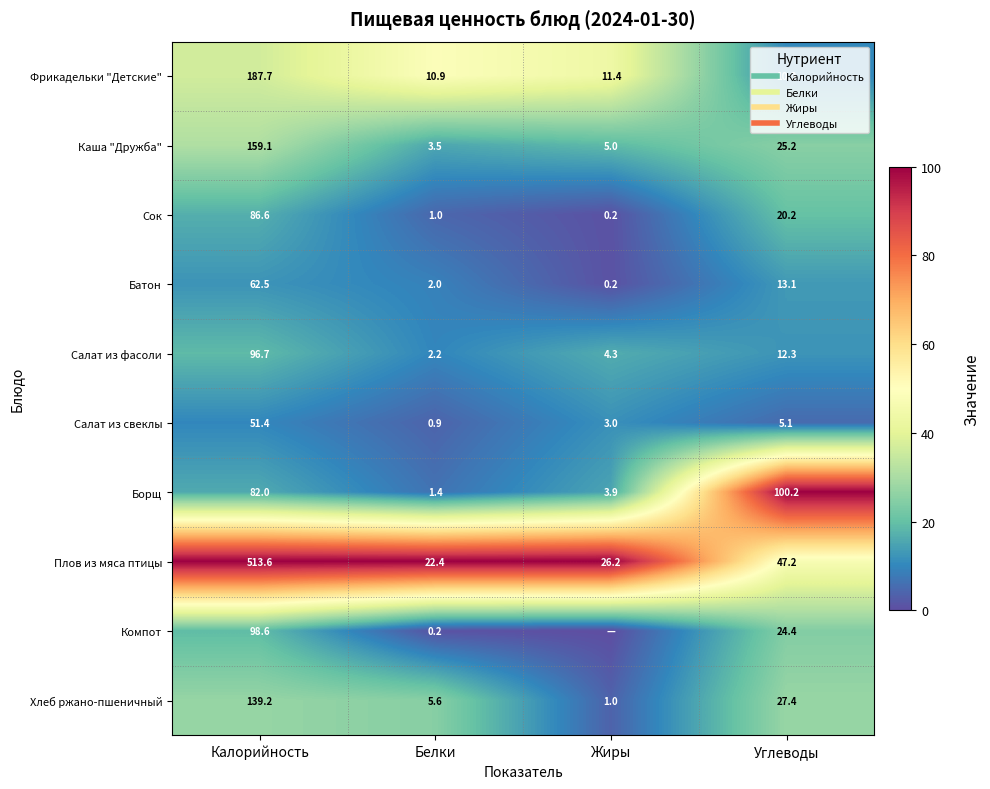

Which category has the highest value across all series?

Углеводы